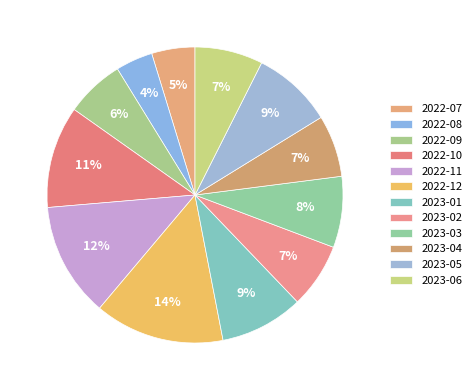

True or false: 2022-12 accounts for 7% of the total.

False